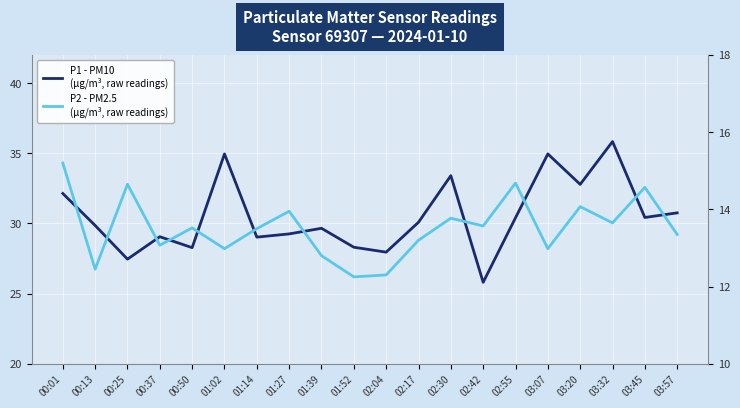

Which series changed the most between 01:27 and 02:04?

P2 - PM2.5
(µg/m³, raw readings)